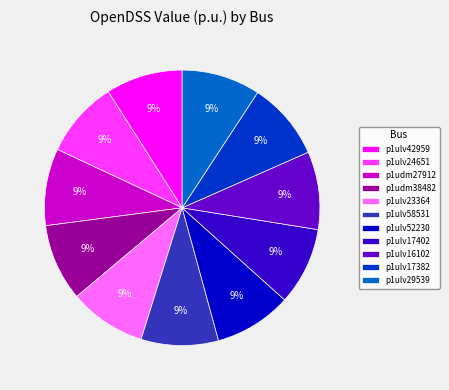

The p1ulv24651 slice represents 9% of the pie. True or false?

True